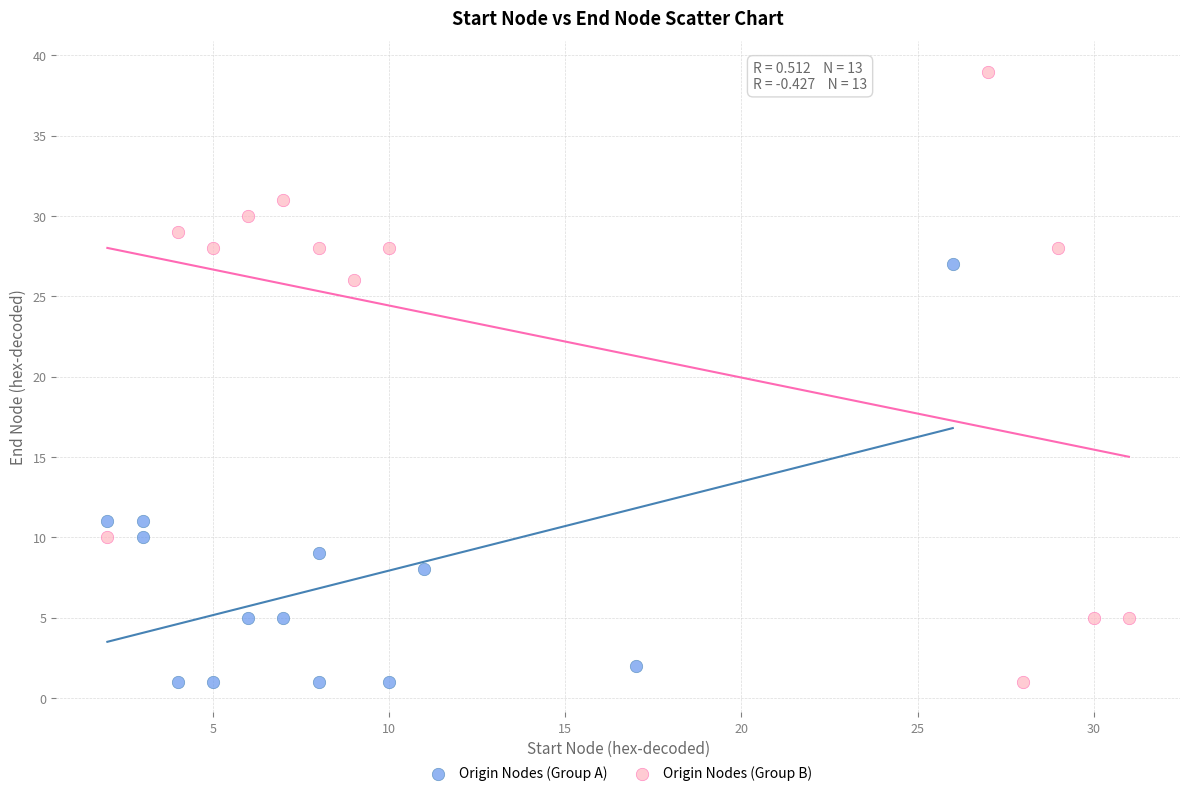

What are all the series names shown in the legend?

Origin Nodes (Group A), Origin Nodes (Group B)